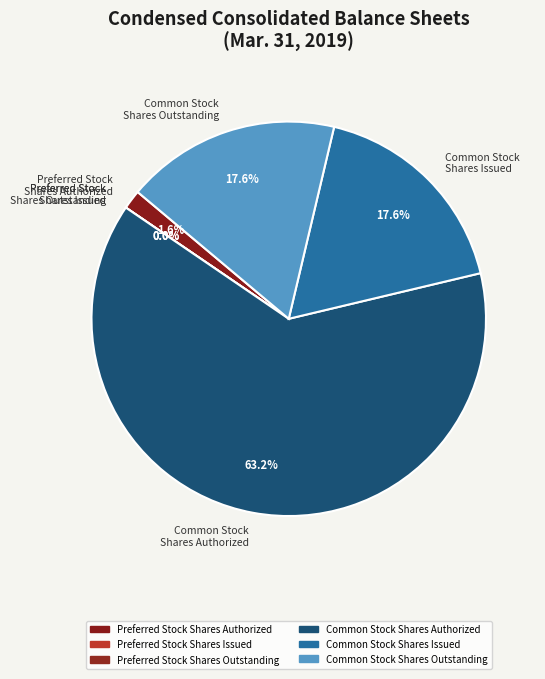

How many segments does this pie chart have?

6